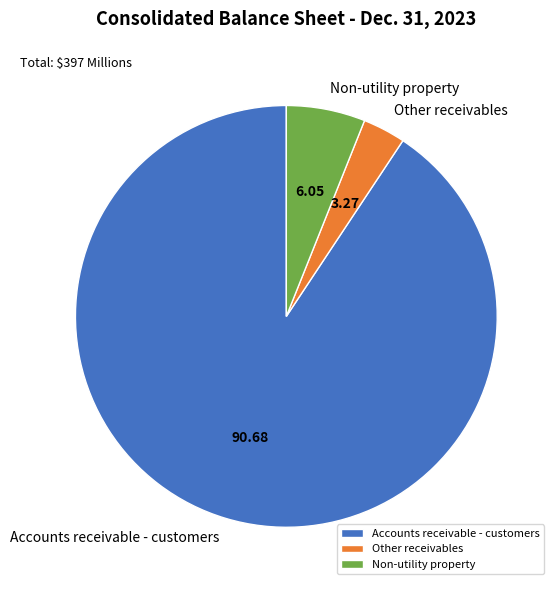

Rank the categories by value from lowest to highest.

Other receivables, Non-utility property, Accounts receivable - customers